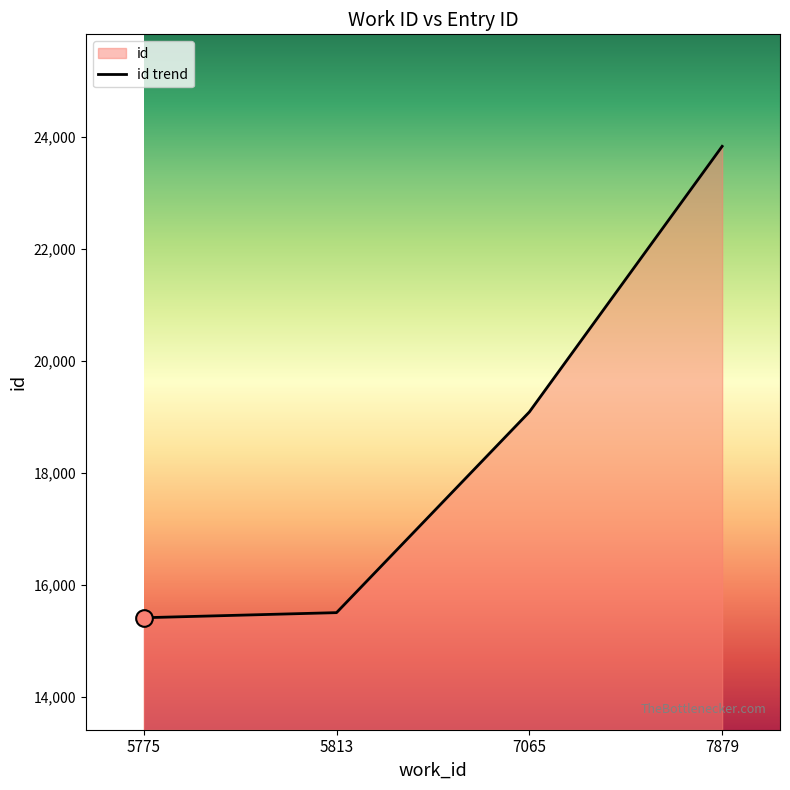

Rank the categories by value from lowest to highest.

5775, 5813, 7065, 7879